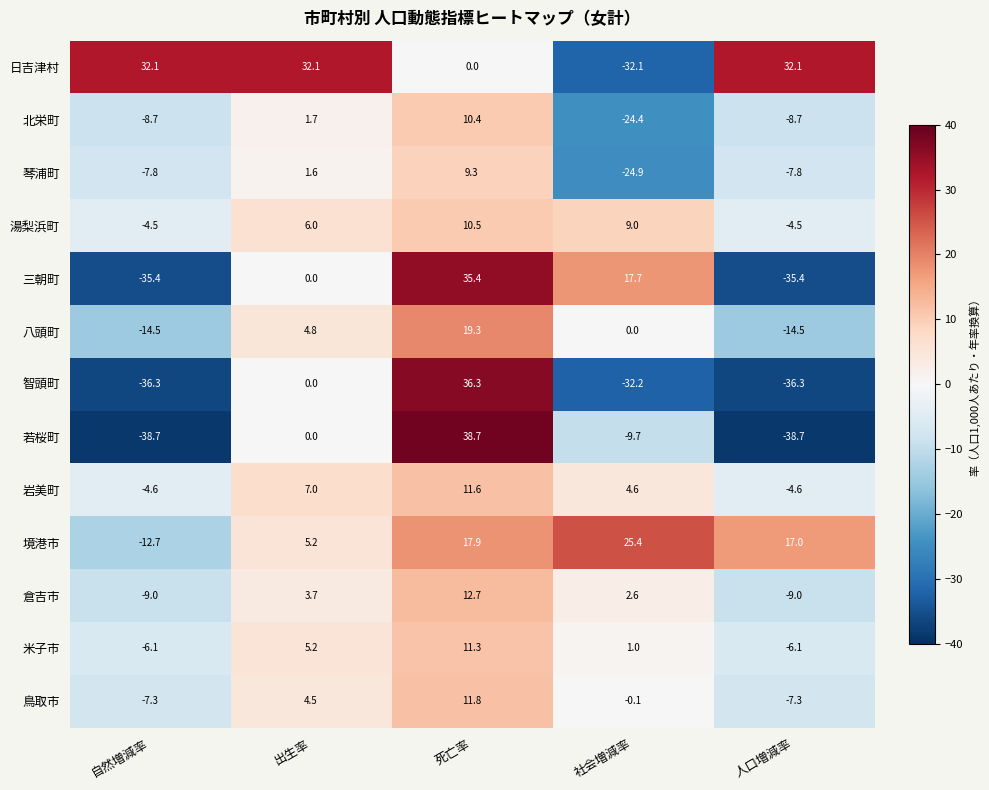

What is the greatest value displayed?

38.7